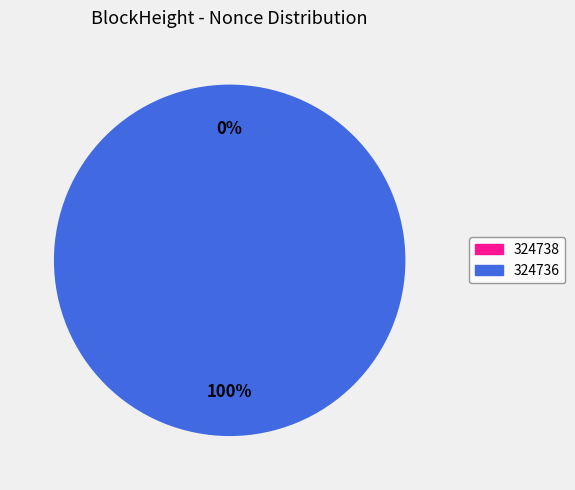

To the nearest percent, what is the combined percentage of 324736 and 324738?

100%